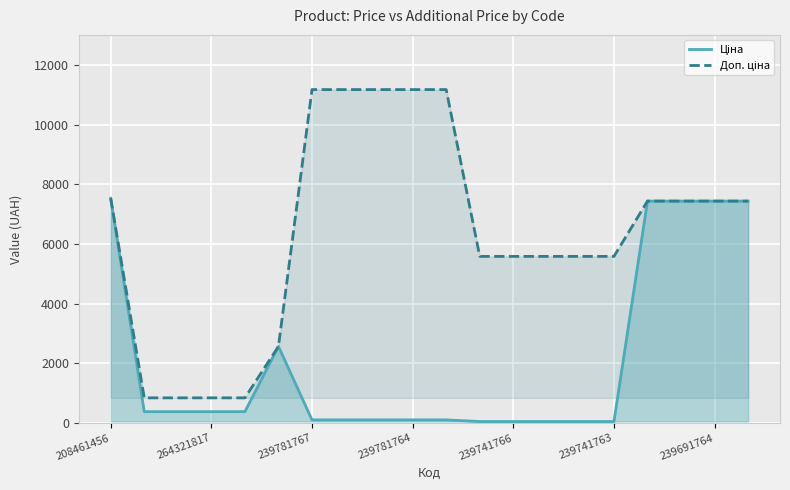

What is the sum of all Ціна values?

42232.6